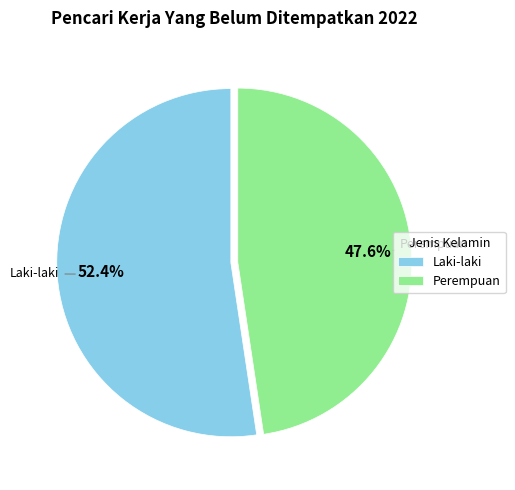

Count the number of slices in the pie.

2